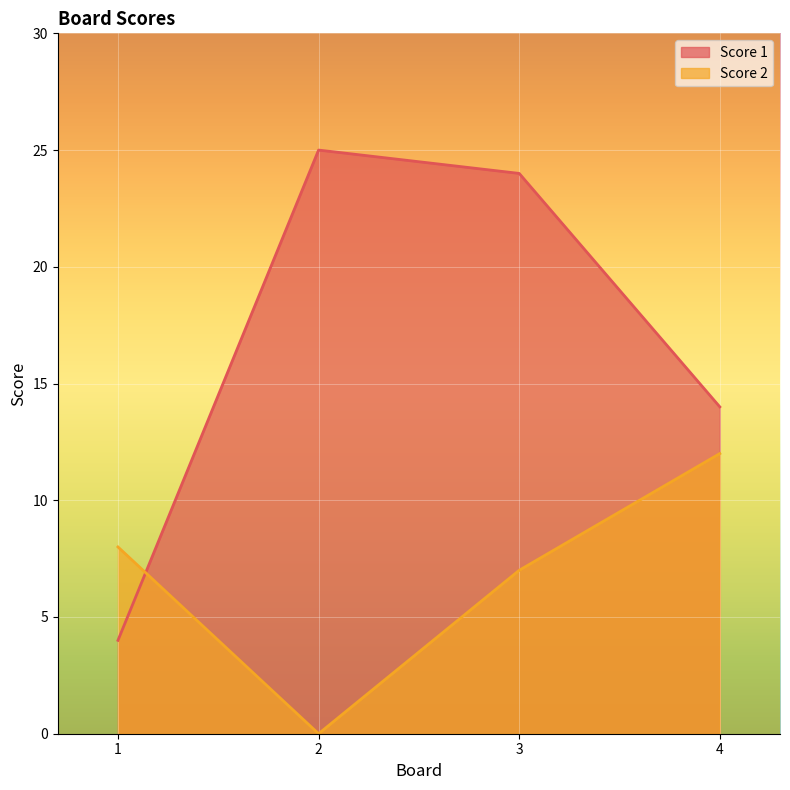

What is the maximum value shown in the chart?

25